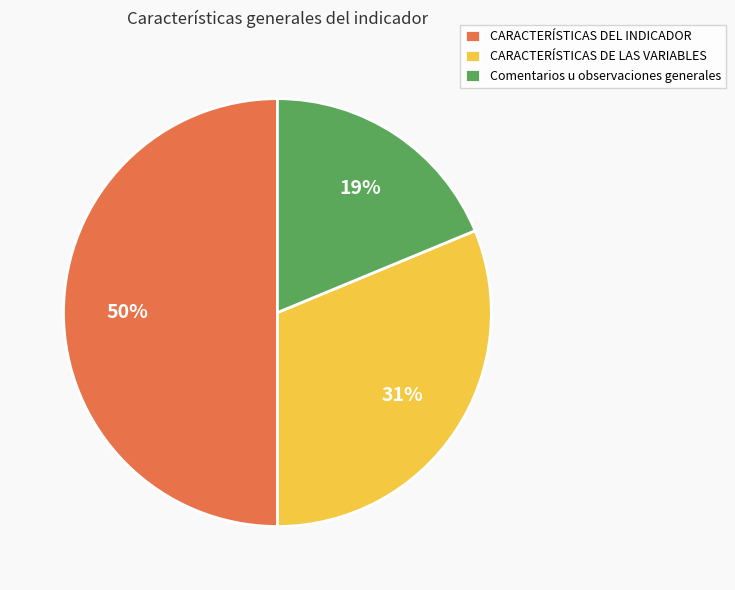

Does CARACTERÍSTICAS DE LAS VARIABLES account for over 50% of the chart?

No